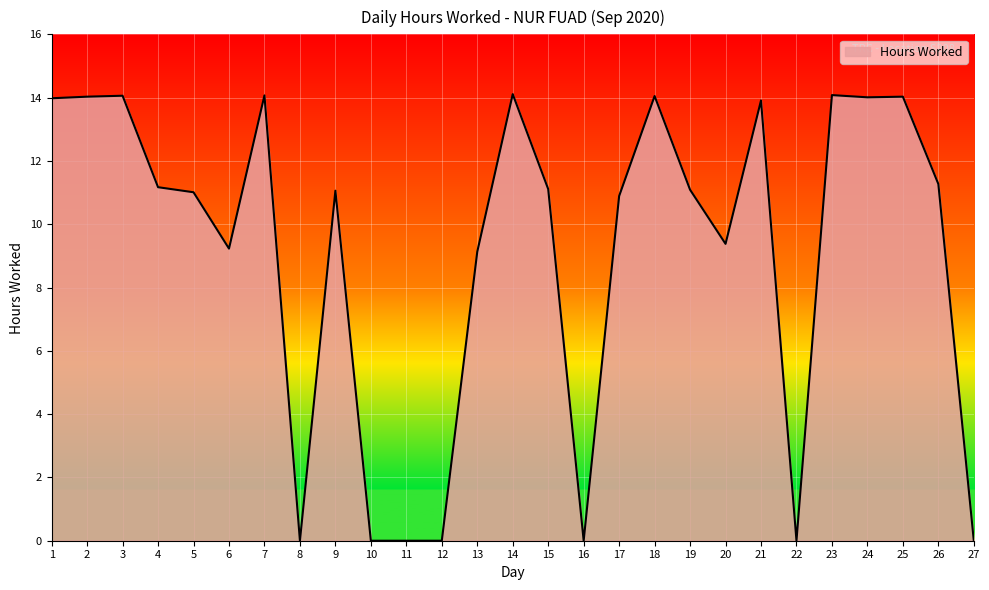

Does the chart have visible grid lines?

Yes